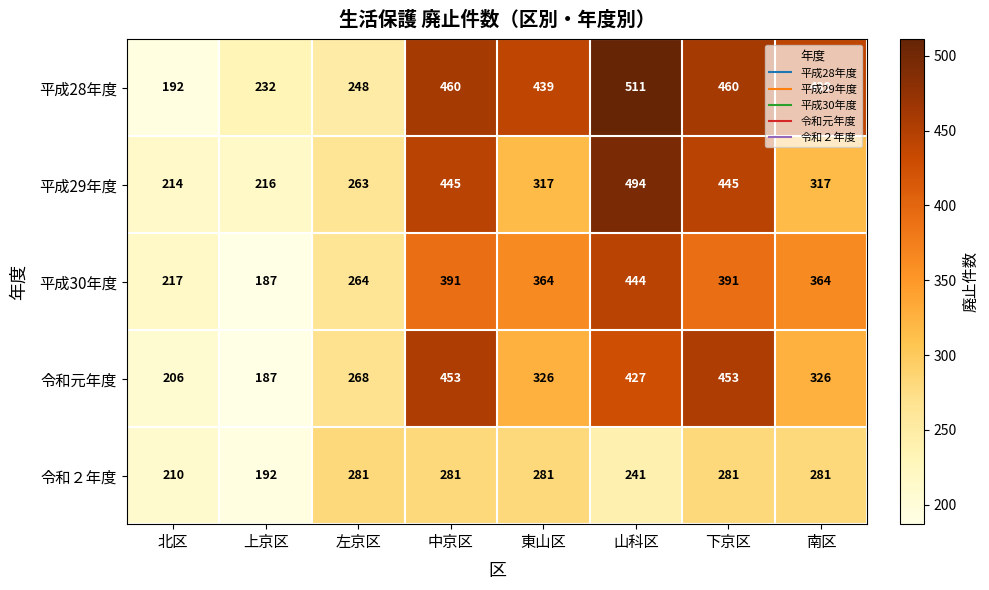

What is the approximate value of 平成28年度 at 南区, to the nearest 50?

450